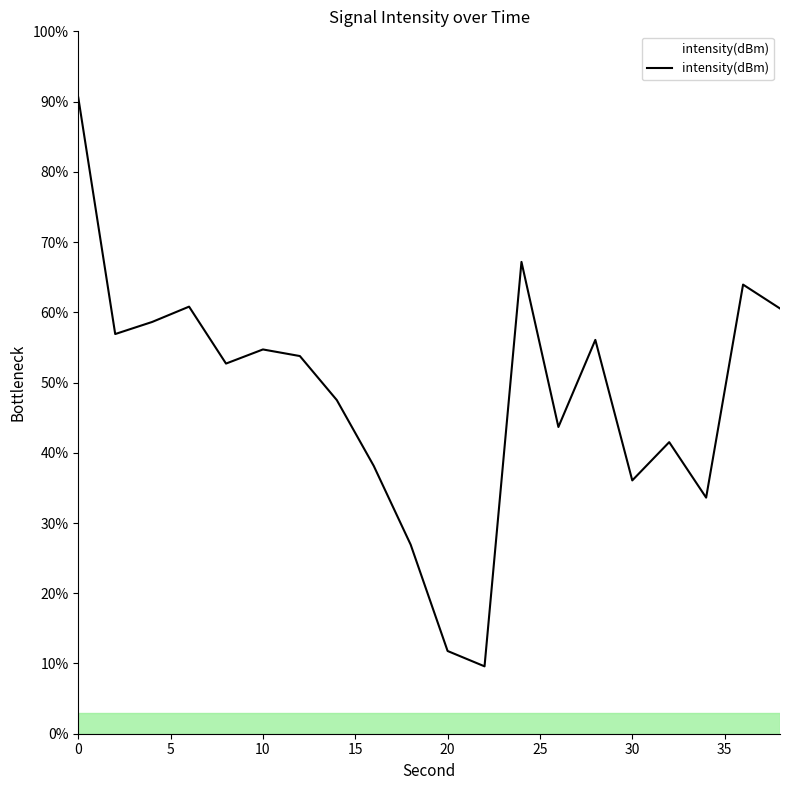

How many lines are shown in the chart?

1